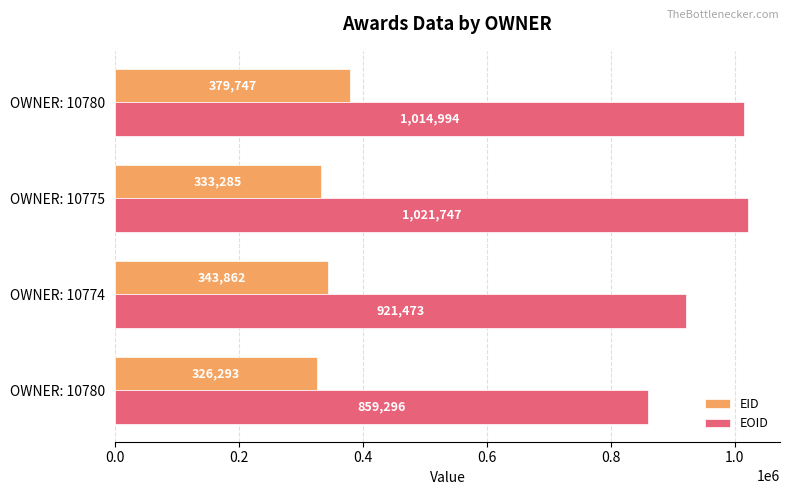

How many series are shown in this chart?

2